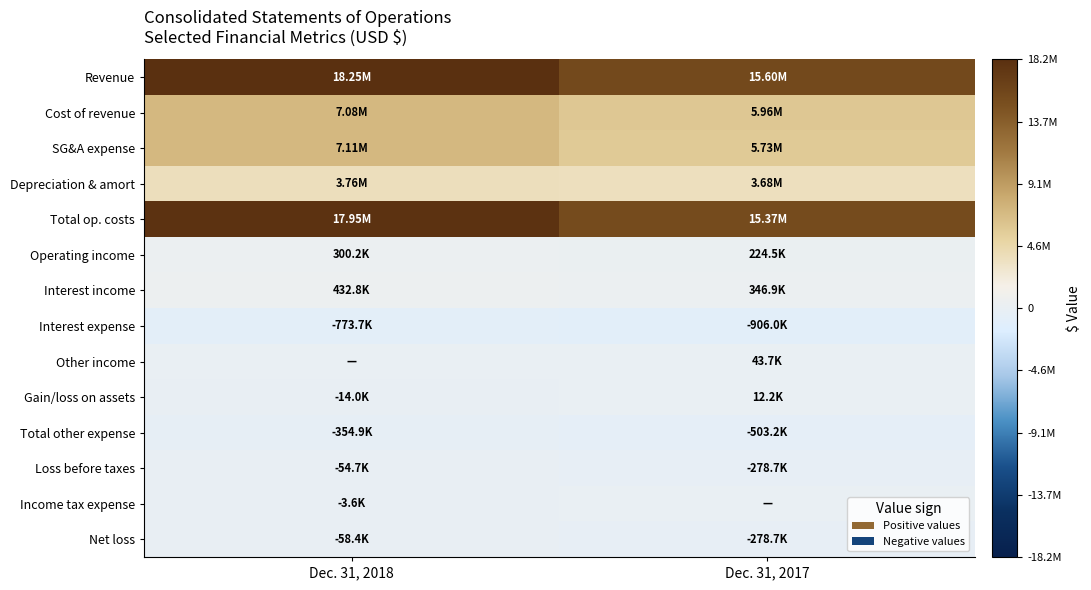

Reading right to left, transcribe all the data shown in this chart.

Revenue: Dec. 31, 2017=15595659	Dec. 31, 2018=18245212
Cost of revenue: Dec. 31, 2017=5960223	Dec. 31, 2018=7077344
SG&A expense: Dec. 31, 2017=5734315	Dec. 31, 2018=7107432
Depreciation & amort: Dec. 31, 2017=3676598	Dec. 31, 2018=3760231
Total op. costs: Dec. 31, 2017=15371136	Dec. 31, 2018=17945007
Operating income: Dec. 31, 2017=224523	Dec. 31, 2018=300205
Interest income: Dec. 31, 2017=346926	Dec. 31, 2018=432753
Interest expense: Dec. 31, 2017=-905990	Dec. 31, 2018=-773680
Other income: Dec. 31, 2017=43669	Dec. 31, 2018=0
Gain/loss on assets: Dec. 31, 2017=12167	Dec. 31, 2018=-14013
Total other expense: Dec. 31, 2017=-503228	Dec. 31, 2018=-354940
Loss before taxes: Dec. 31, 2017=-278705	Dec. 31, 2018=-54735
Income tax expense: Dec. 31, 2017=0	Dec. 31, 2018=-3640
Net loss: Dec. 31, 2017=-278705	Dec. 31, 2018=-58375